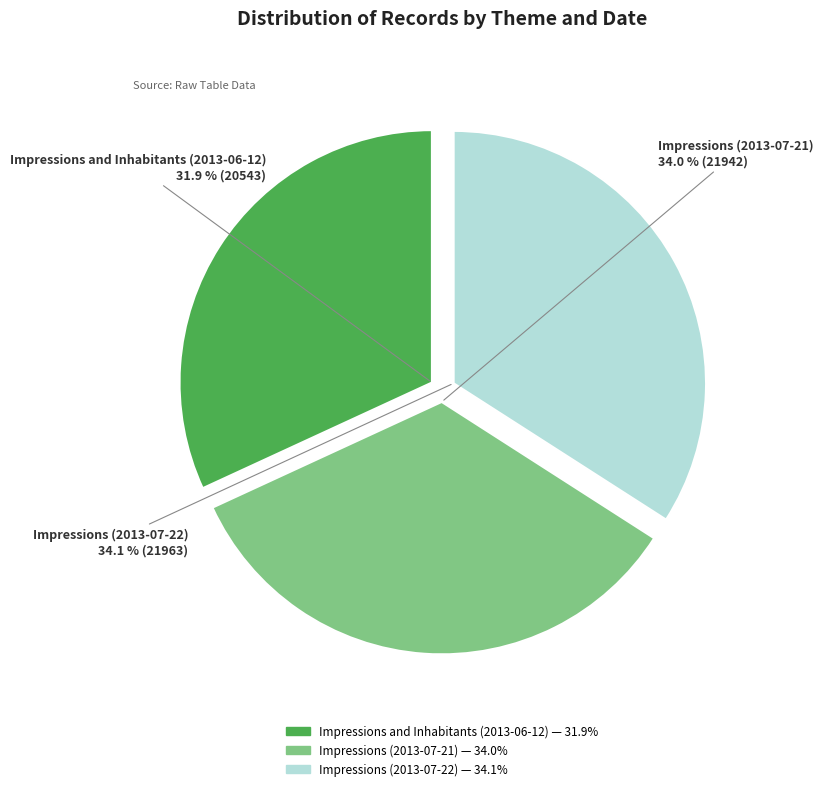

What percentage is the Impressions (2013-07-22) slice, to the nearest percent?

34%